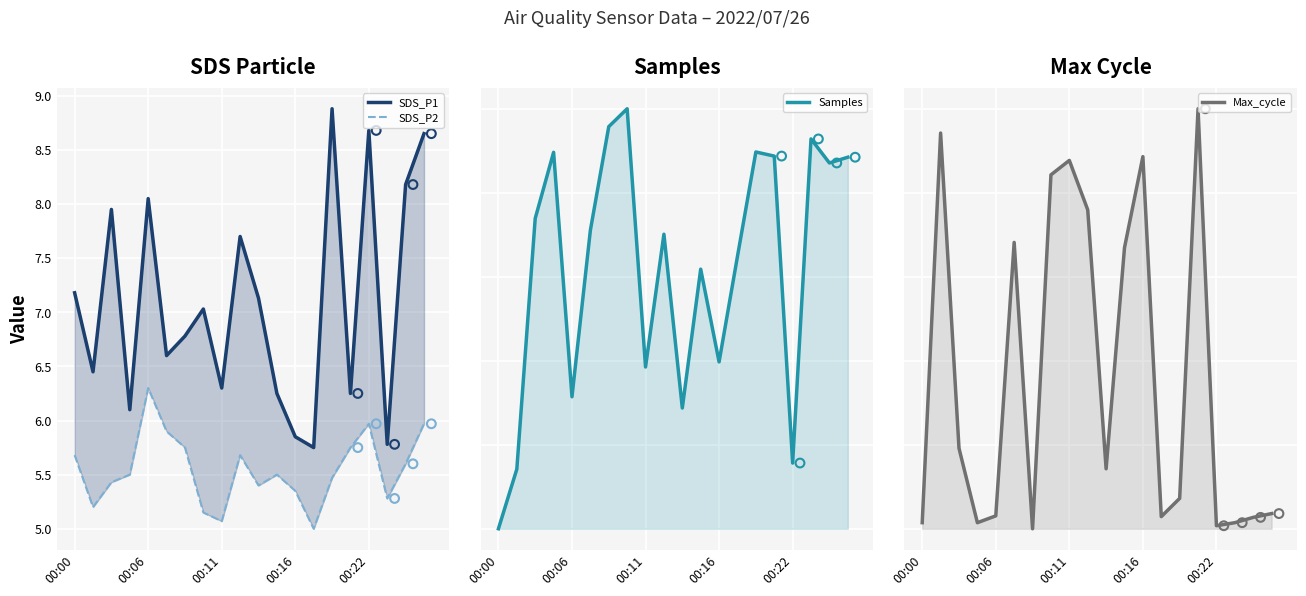

What are all the series names shown in the legend?

SDS_P1, SDS_P2, Samples, Max_cycle